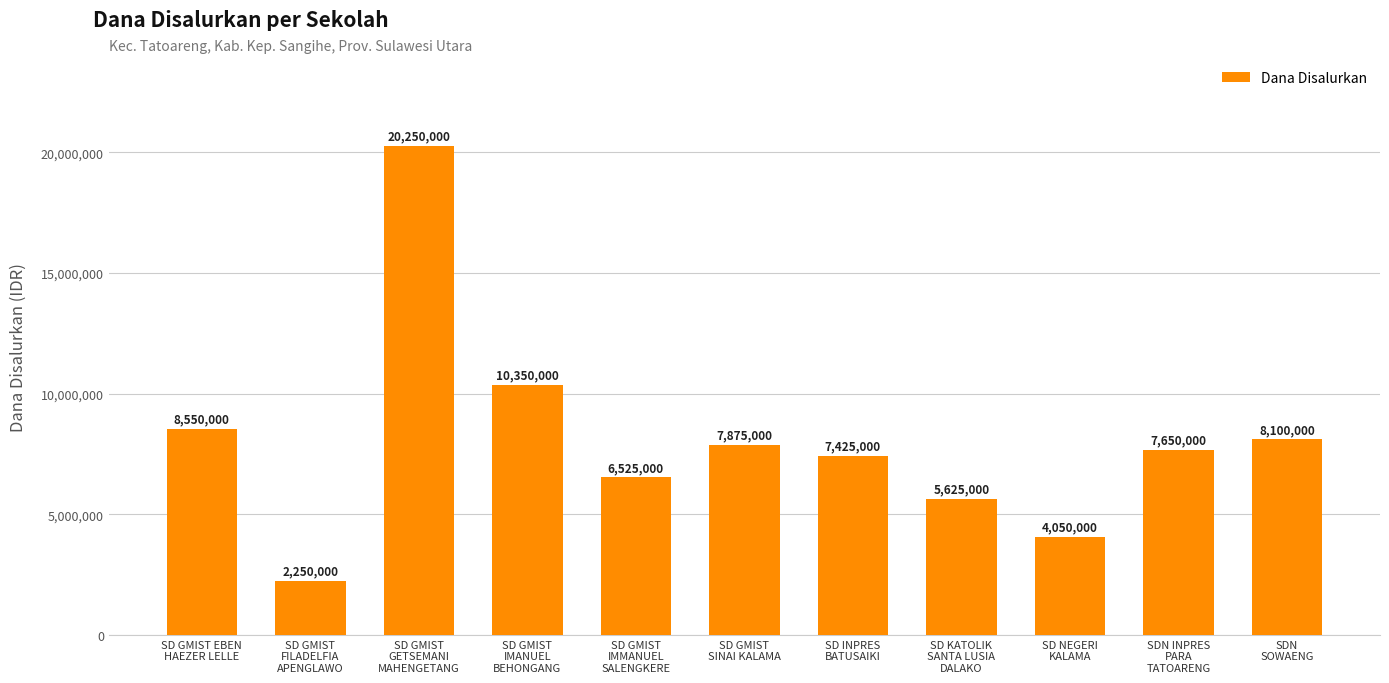

What is the change in value from SD GMIST
GETSEMANI
MAHENGETANG to SD GMIST
SINAI KALAMA?

-12375000